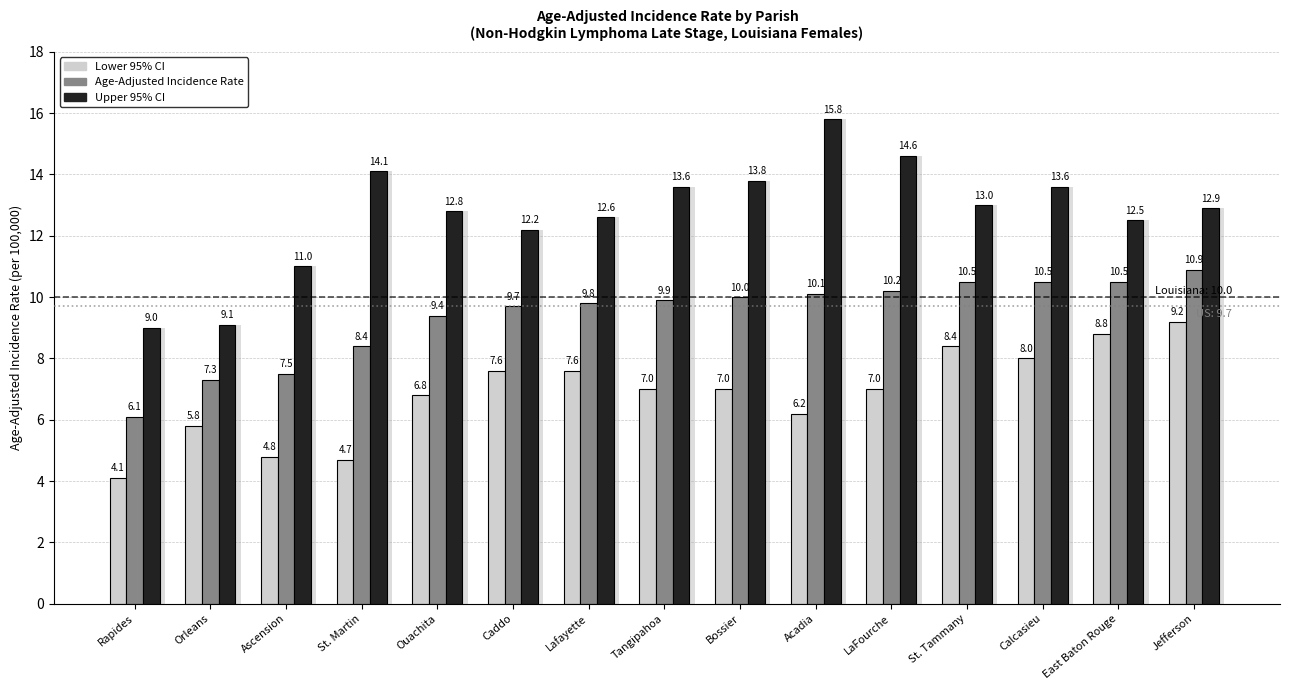

How many values in the Upper 95% CI series exceed 12?

12